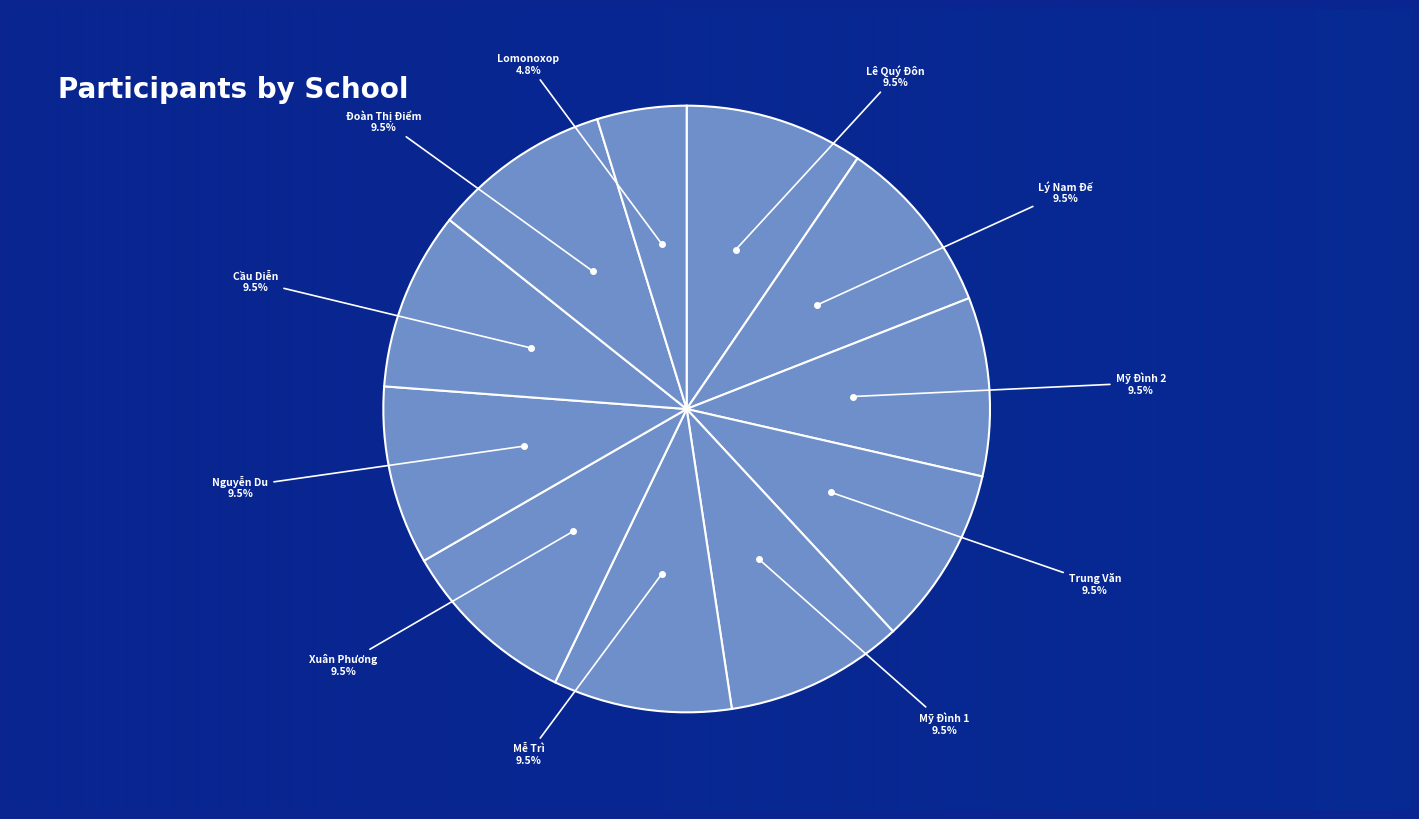

How many segments does this pie chart have?

11